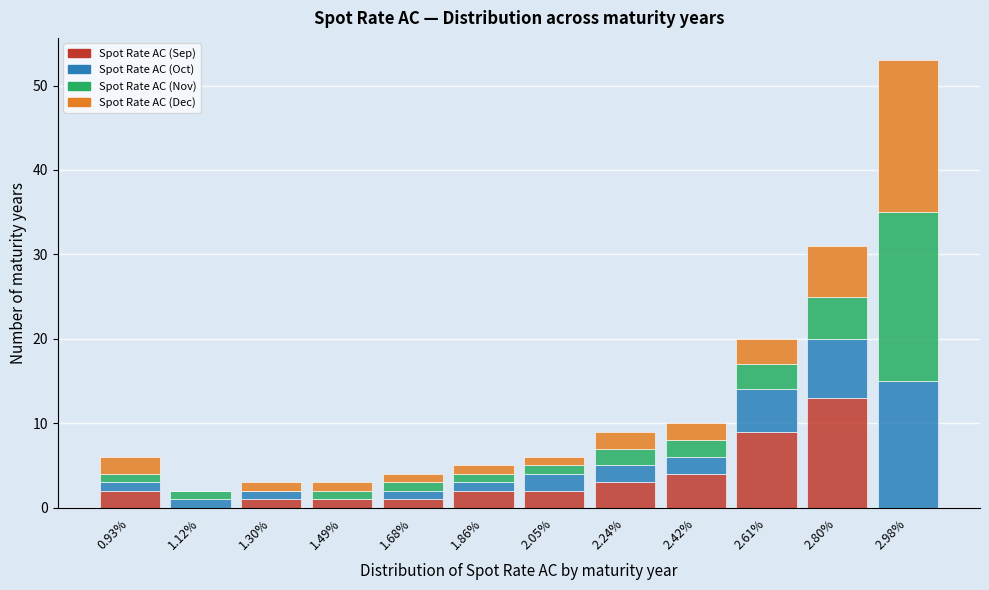

At which category is the sum across all series the highest?

2.98%